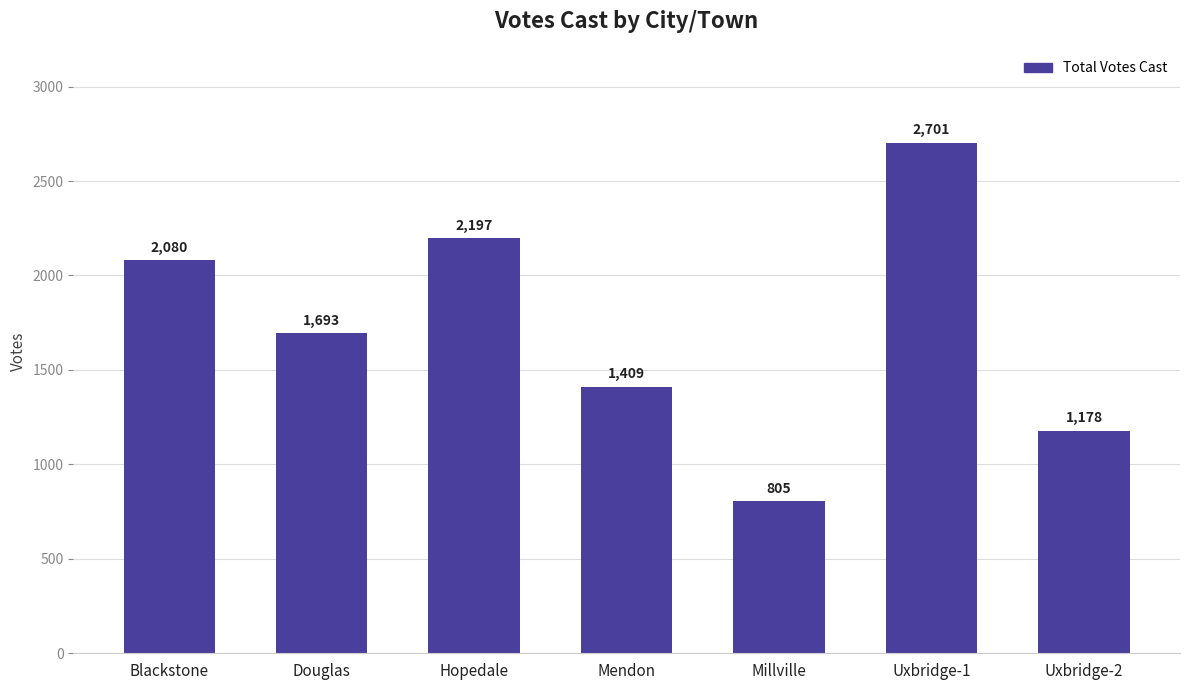

Does the chart contain stacked bars?

No